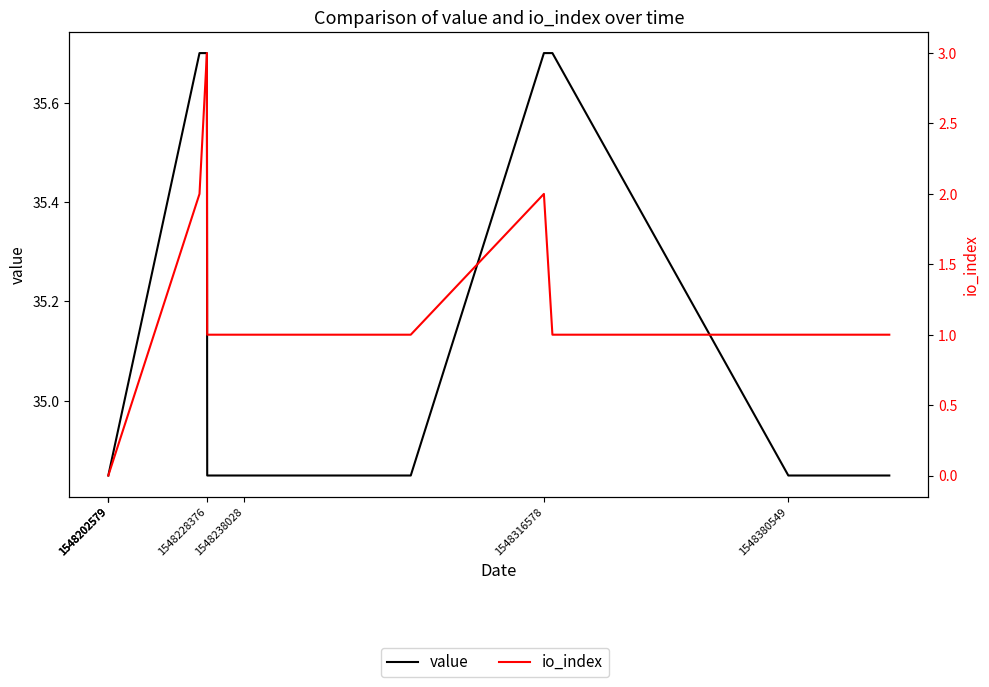

What is the maximum value shown in the chart?

35.7